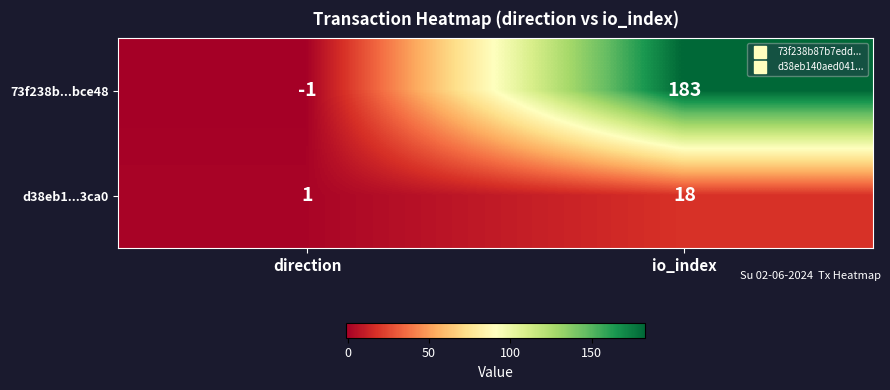

What is the total value across all series at io_index?

201